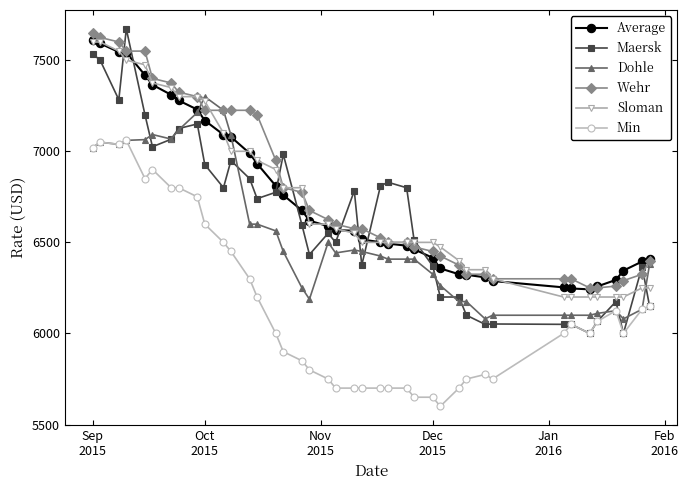

How many intersections are there between Dohle and Sloman?

3